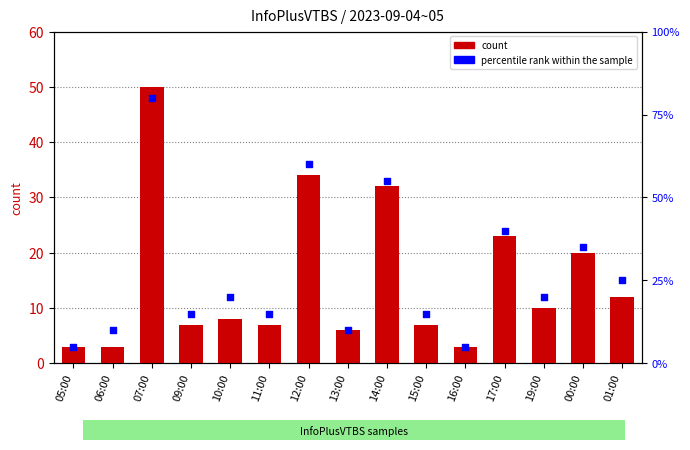

At how many categories does at least one series exceed 54?

3